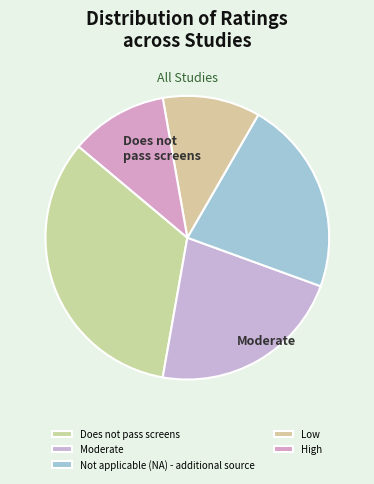

Is Moderate the majority of the pie?

No